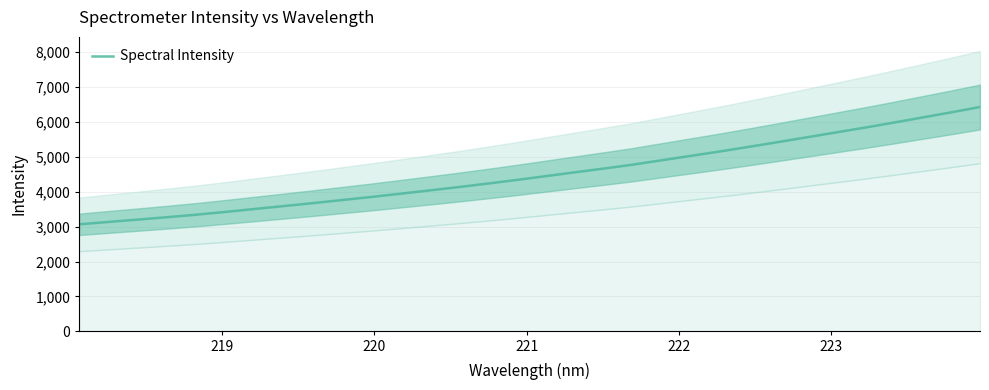

How many categories are shown in the chart?

32